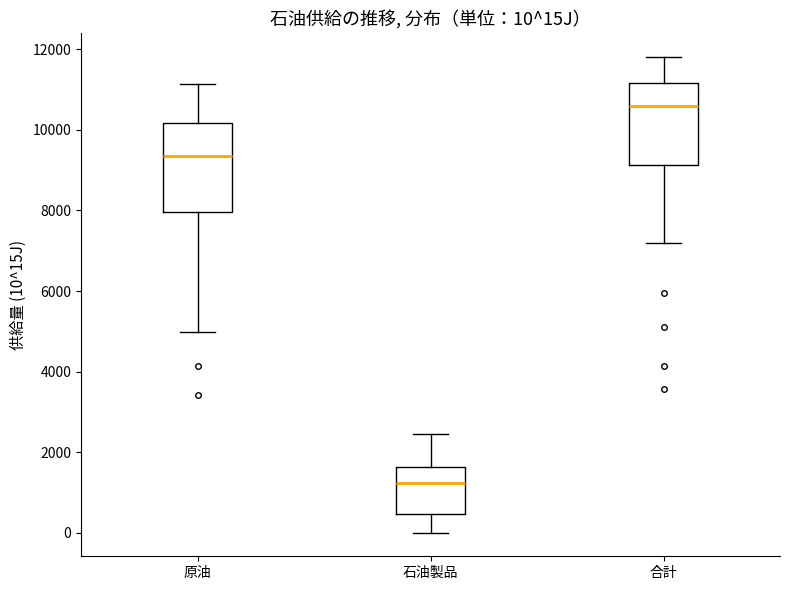

Which box has the highest median line?

合計